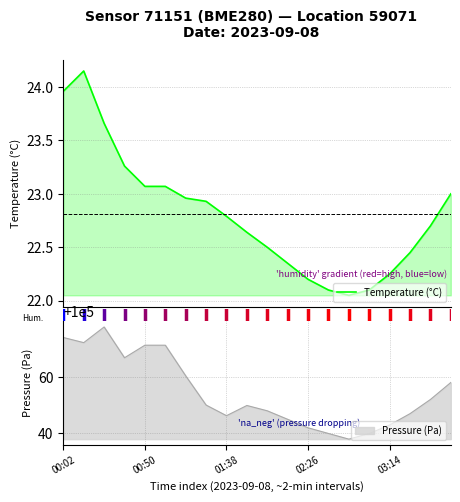

What is the ratio of the value at 13 to the value at 10?

1.0